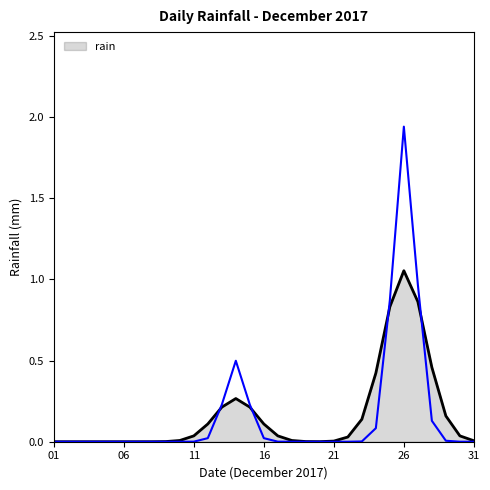

At which category does the data reach its first local peak?

2017-12-14